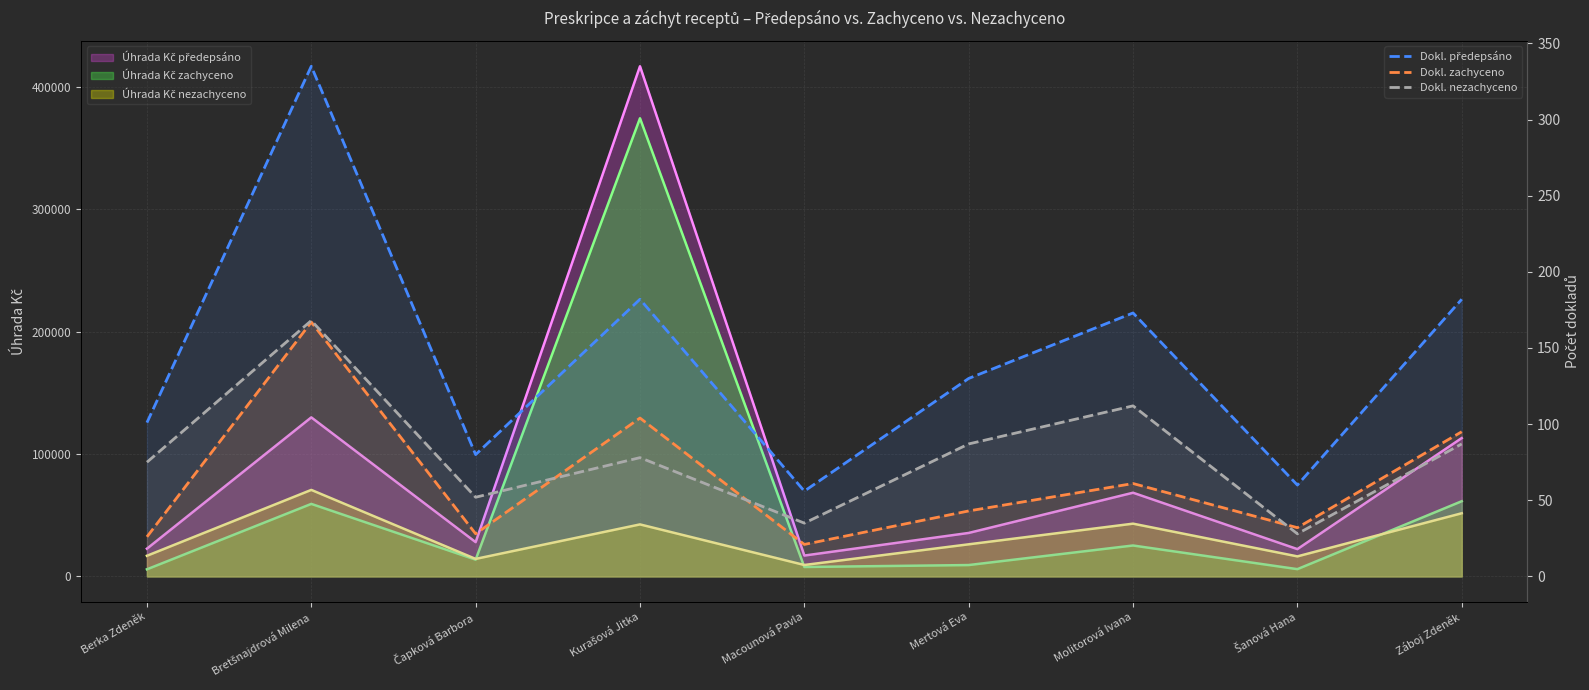

Between Bretšnajdrová Milena and Čapková Barbora, which series saw the biggest shift?

Dokl. předepsáno